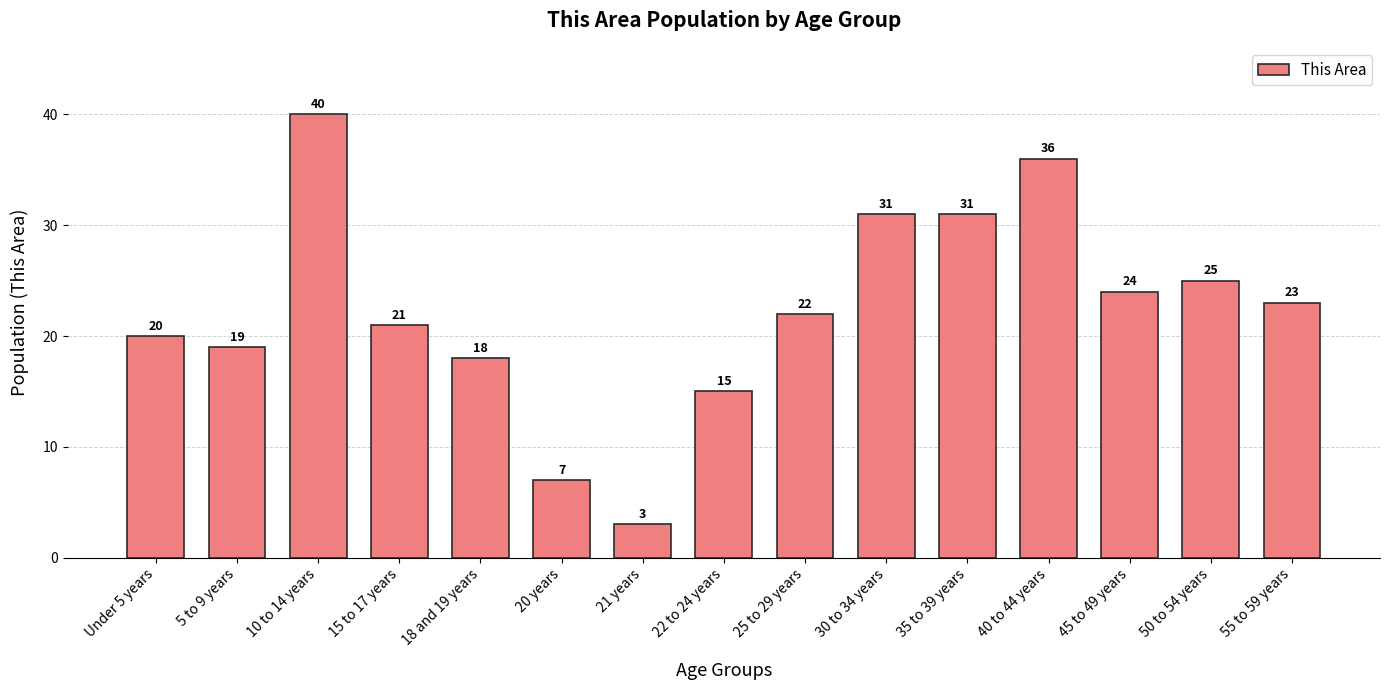

Read the value at 30 to 34 years, to the nearest 5.

30